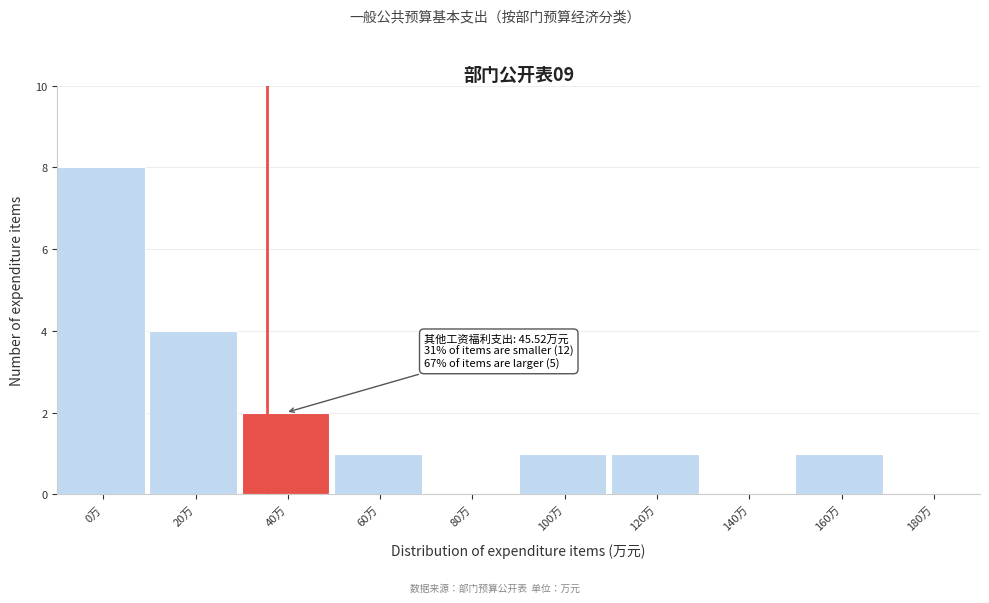

Reading right to left, list all the values displayed in this chart.

180万=0	160万=1	140万=0	120万=1	100万=1	80万=0	60万=1	40万=2	20万=4	0万=8